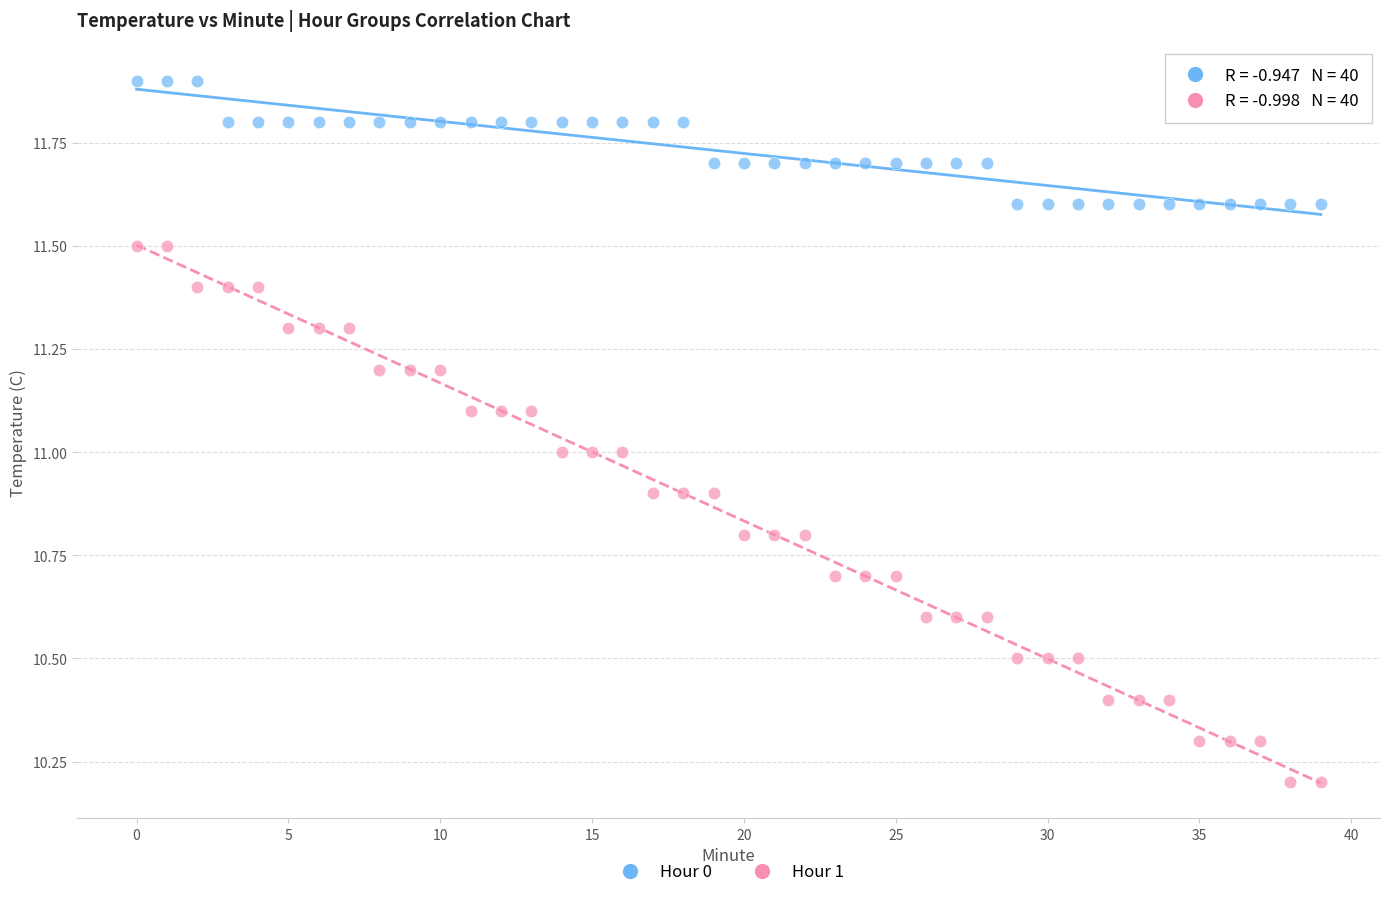

Across all data points, what is the range of Y values (max minus min)?

1.7